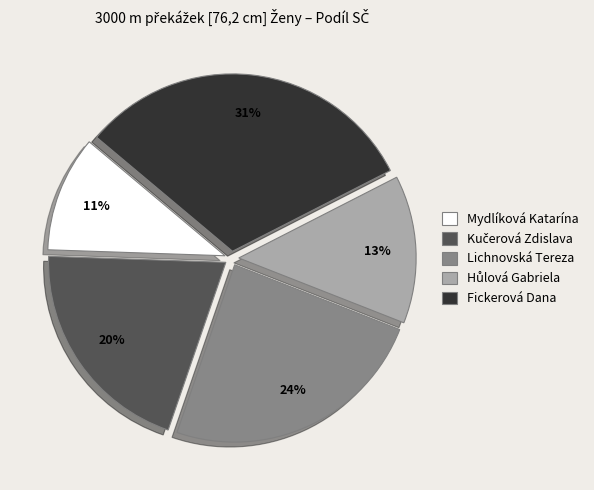

Does any single category account for the majority?

No